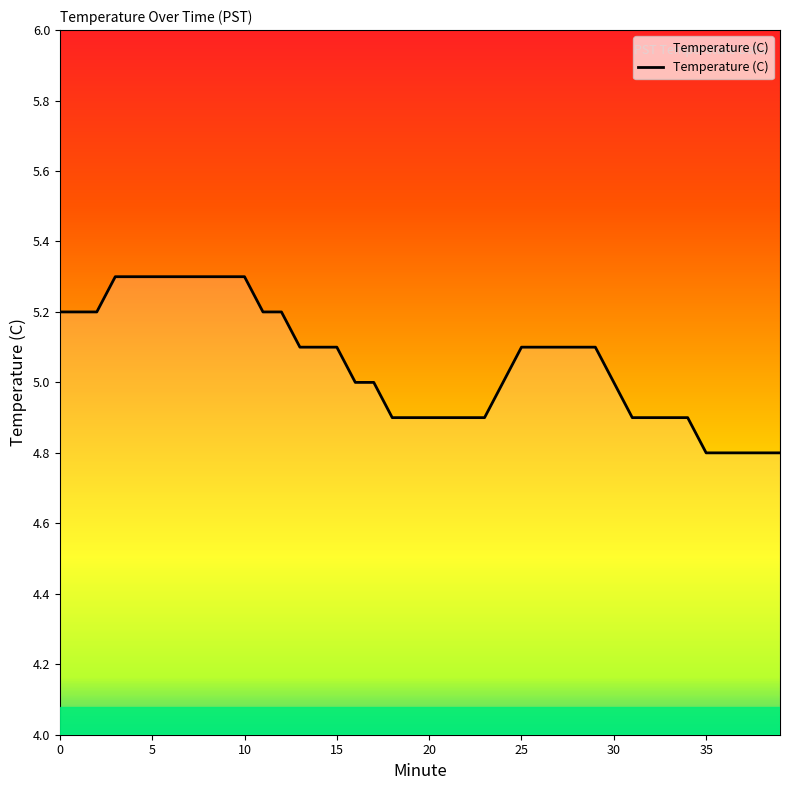

How many lines are shown in the chart?

1